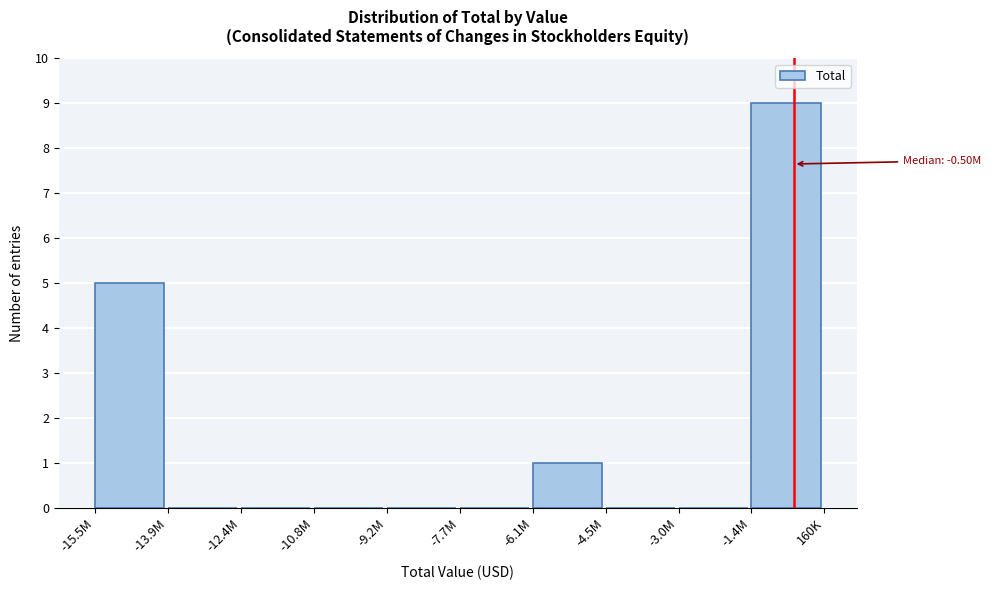

Reading left to right, transcribe all the data shown in this chart.

-15.5M=5	-13.9M=0	-12.4M=0	-10.8M=0	-9.2M=0	-7.7M=0	-6.1M=1	-4.5M=0	-3.0M=0	-1.4M=9